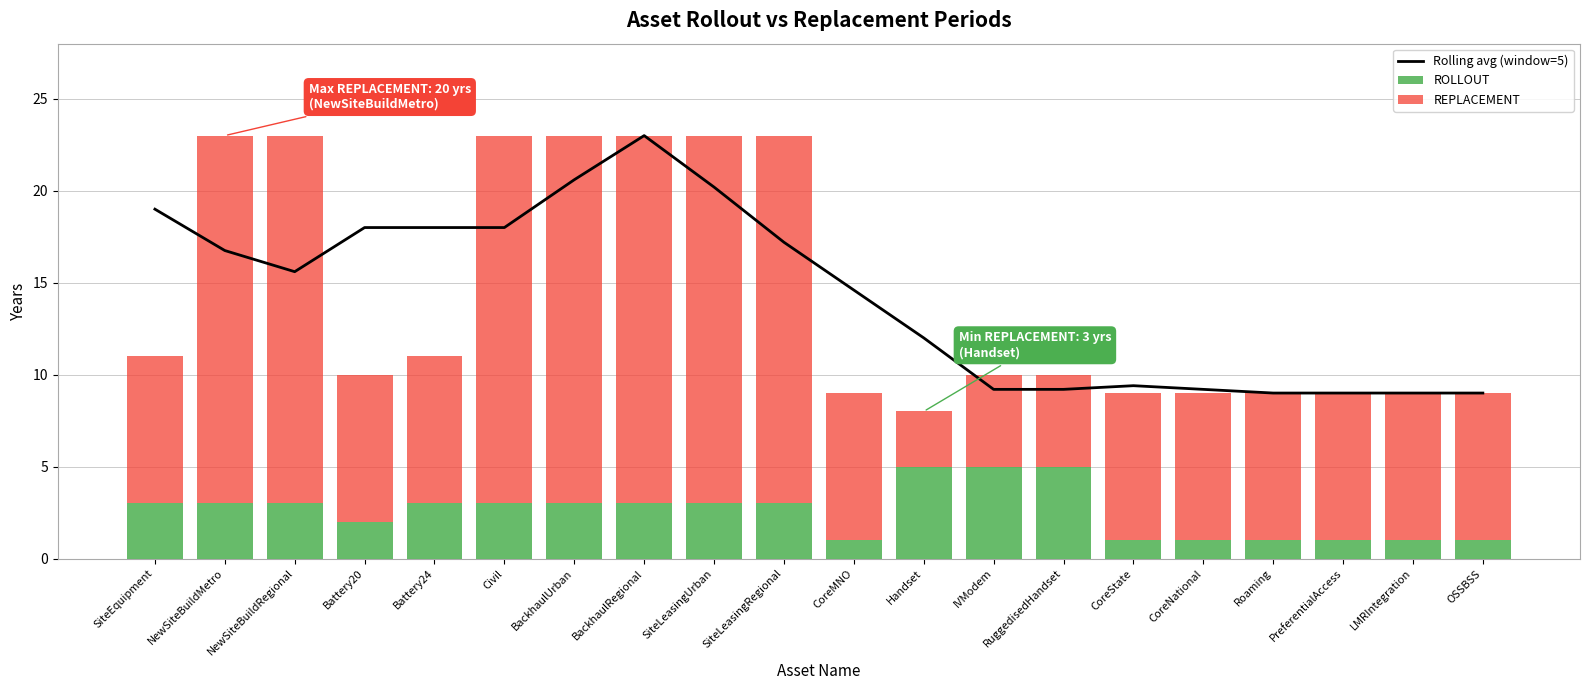

Reading left to right, extract all data points from this chart.

Rolling avg (window=5): SiteEquipment=19.0	NewSiteBuildMetro=16.8	NewSiteBuildRegional=15.6	Battery20=18.0	Battery24=18.0	Civil=18.0	BackhaulUrban=20.6	BackhaulRegional=23.0	SiteLeasingUrban=20.2	SiteLeasingRegional=17.2	CoreMNO=14.6	Handset=12.0	IVModem=9.2	RuggedisedHandset=9.2	CoreState=9.4	CoreNational=9.2	Roaming=9.0	PreferentialAccess=9.0	LMRIntegration=9.0	OSSBSS=9.0
ROLLOUT: SiteEquipment=3.0	NewSiteBuildMetro=3.0	NewSiteBuildRegional=3.0	Battery20=2.0	Battery24=3.0	Civil=3.0	BackhaulUrban=3.0	BackhaulRegional=3.0	SiteLeasingUrban=3.0	SiteLeasingRegional=3.0	CoreMNO=1.0	Handset=5.0	IVModem=5.0	RuggedisedHandset=5.0	CoreState=1.0	CoreNational=1.0	Roaming=1.0	PreferentialAccess=1.0	LMRIntegration=1.0	OSSBSS=1.0
REPLACEMENT: SiteEquipment=8.0	NewSiteBuildMetro=20.0	NewSiteBuildRegional=20.0	Battery20=8.0	Battery24=8.0	Civil=20.0	BackhaulUrban=20.0	BackhaulRegional=20.0	SiteLeasingUrban=20.0	SiteLeasingRegional=20.0	CoreMNO=8.0	Handset=3.0	IVModem=5.0	RuggedisedHandset=5.0	CoreState=8.0	CoreNational=8.0	Roaming=8.0	PreferentialAccess=8.0	LMRIntegration=8.0	OSSBSS=8.0